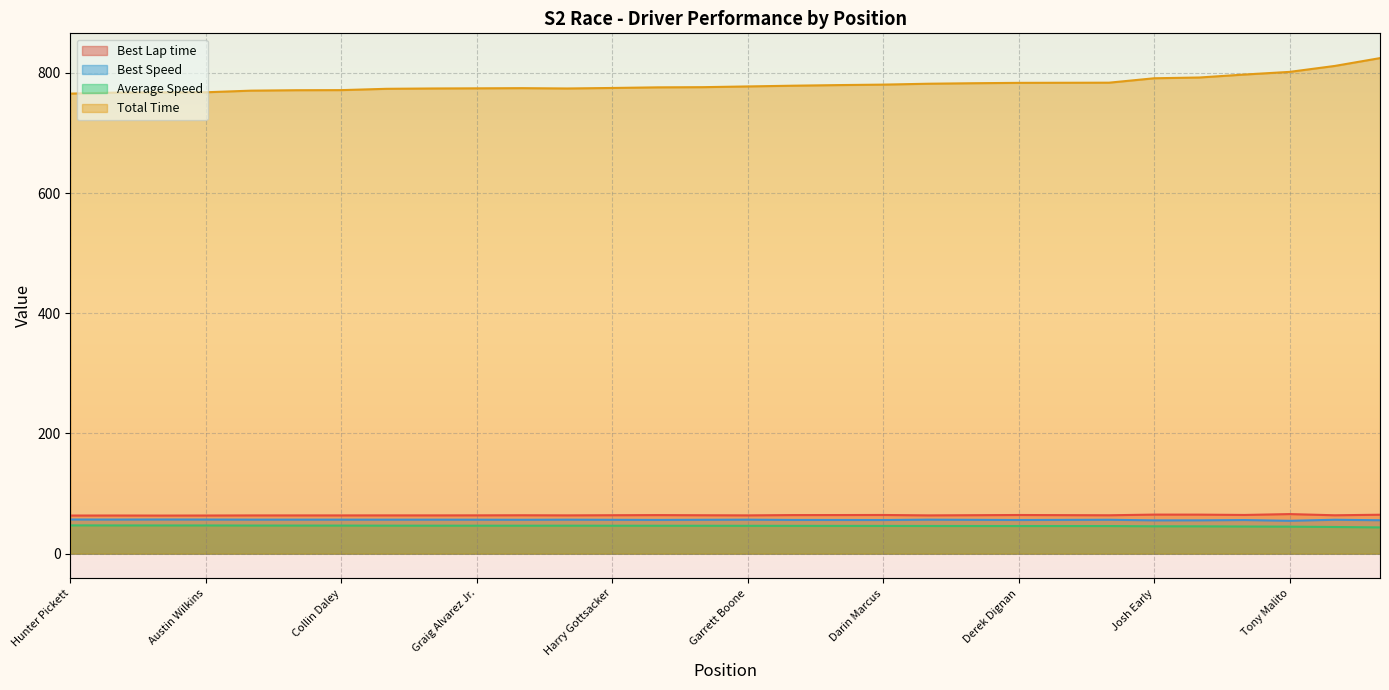

What are all the series names shown in the legend?

Best Lap time, Best Speed, Average Speed, Total Time